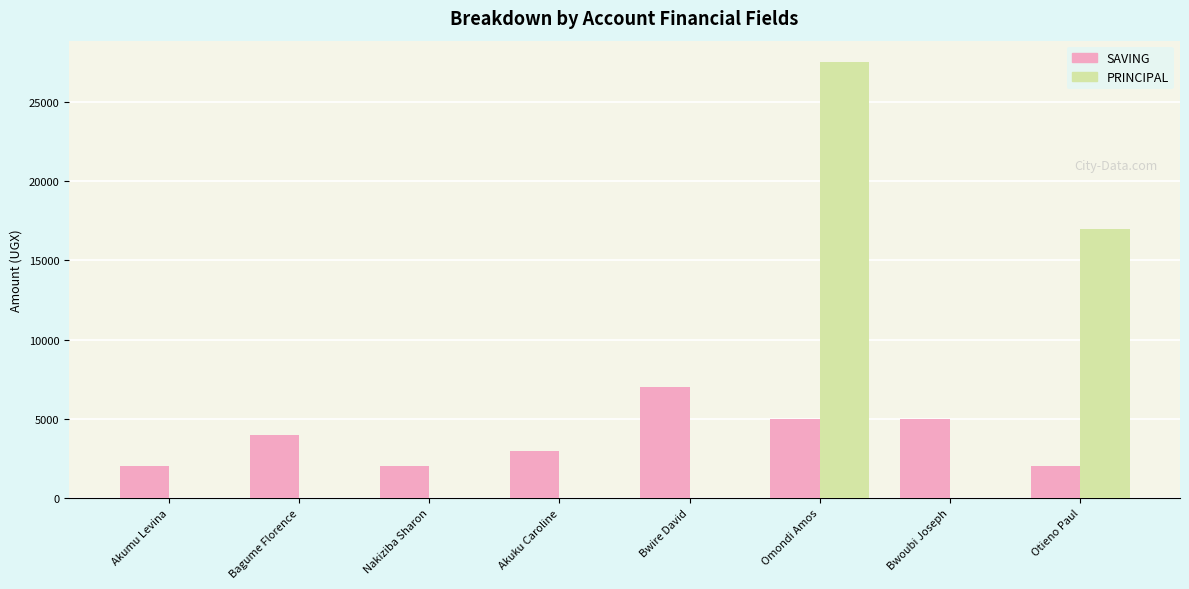

What is the sum of all PRINCIPAL values?

44500